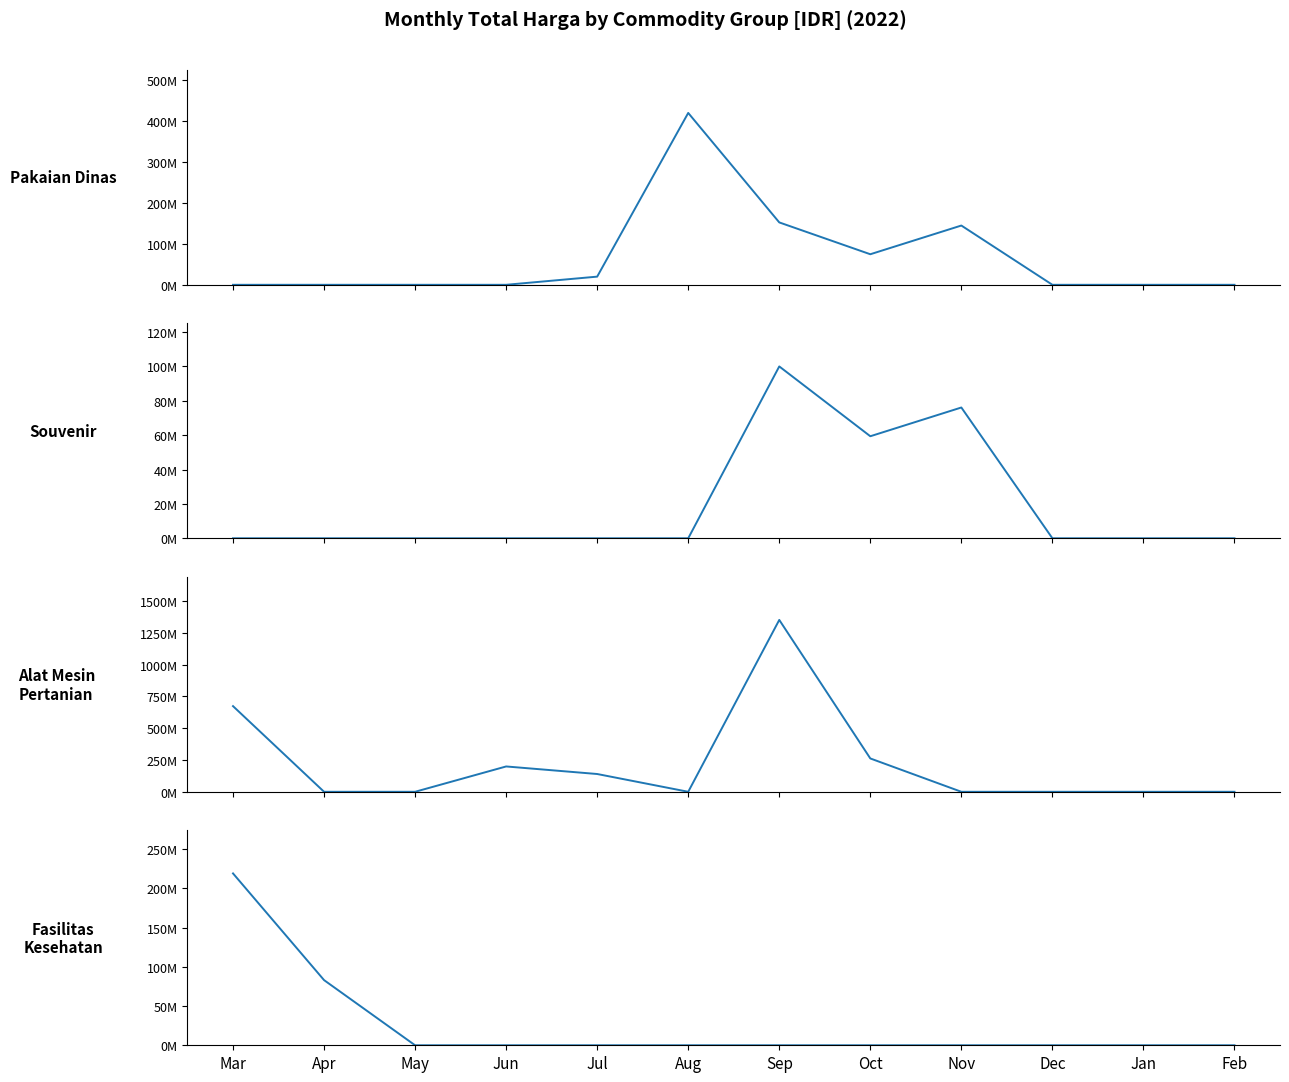

At which category does the chart reach its minimum across all series?

Mar